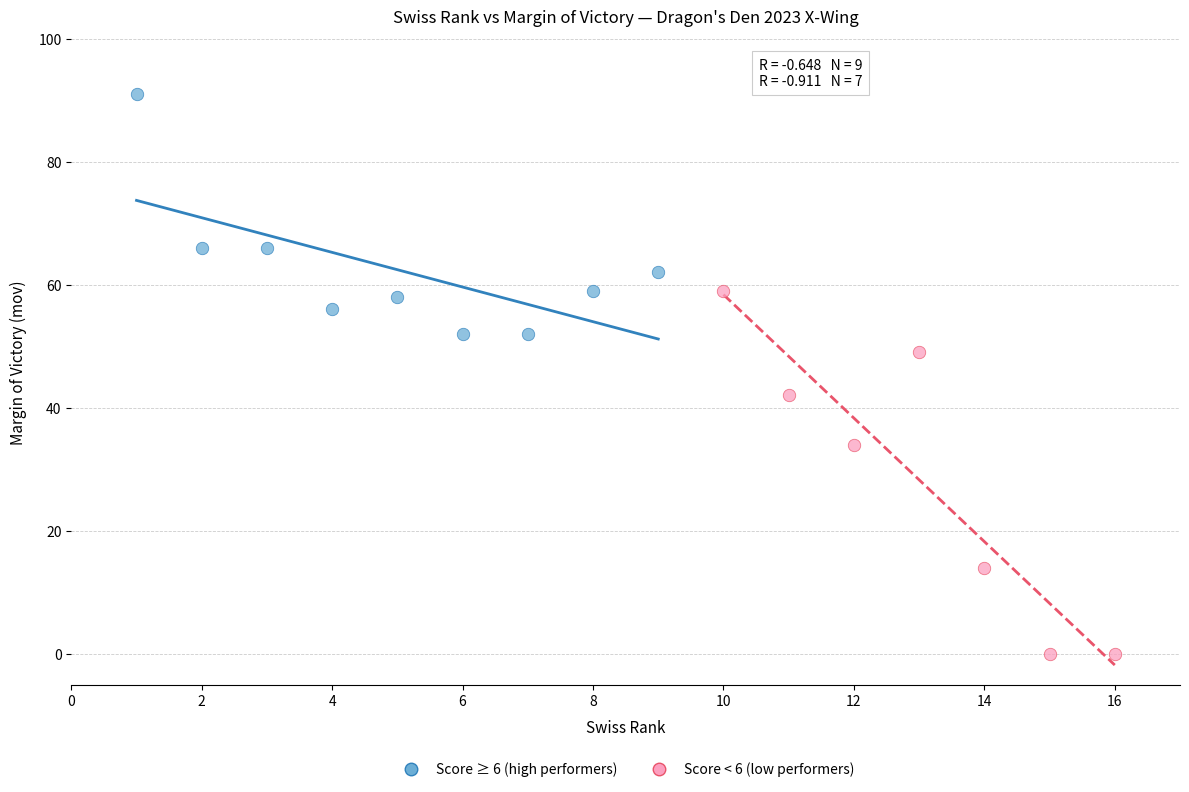

Which series reaches the maximum Y coordinate?

Score ≥ 6 (high performers)